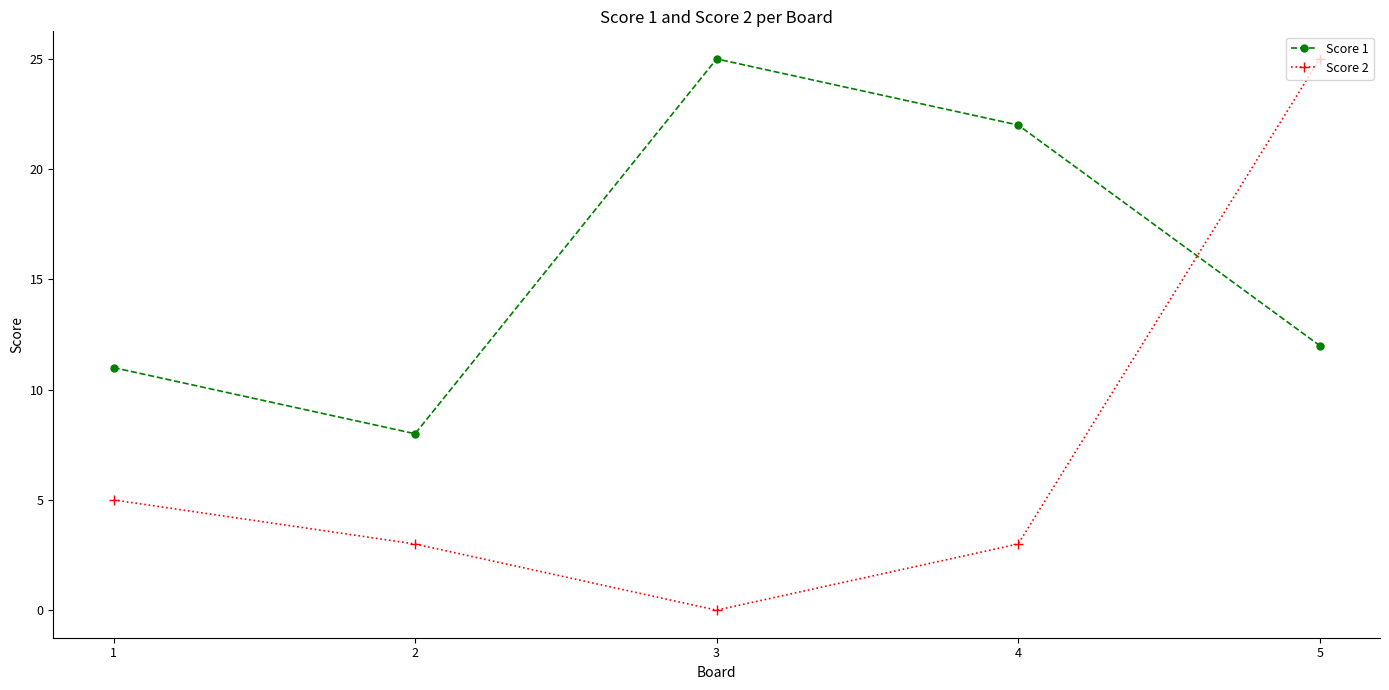

True or false: Score 1 and Score 2 intersect in this chart.

True